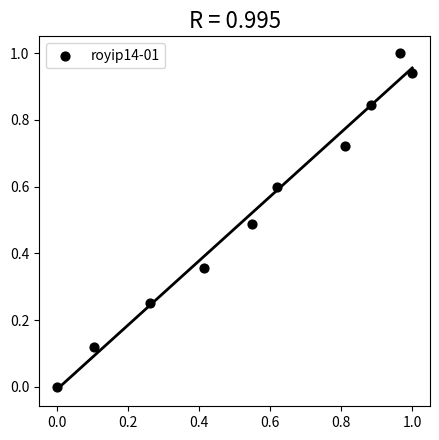

What is the range of Y values (max minus min)?

1.0